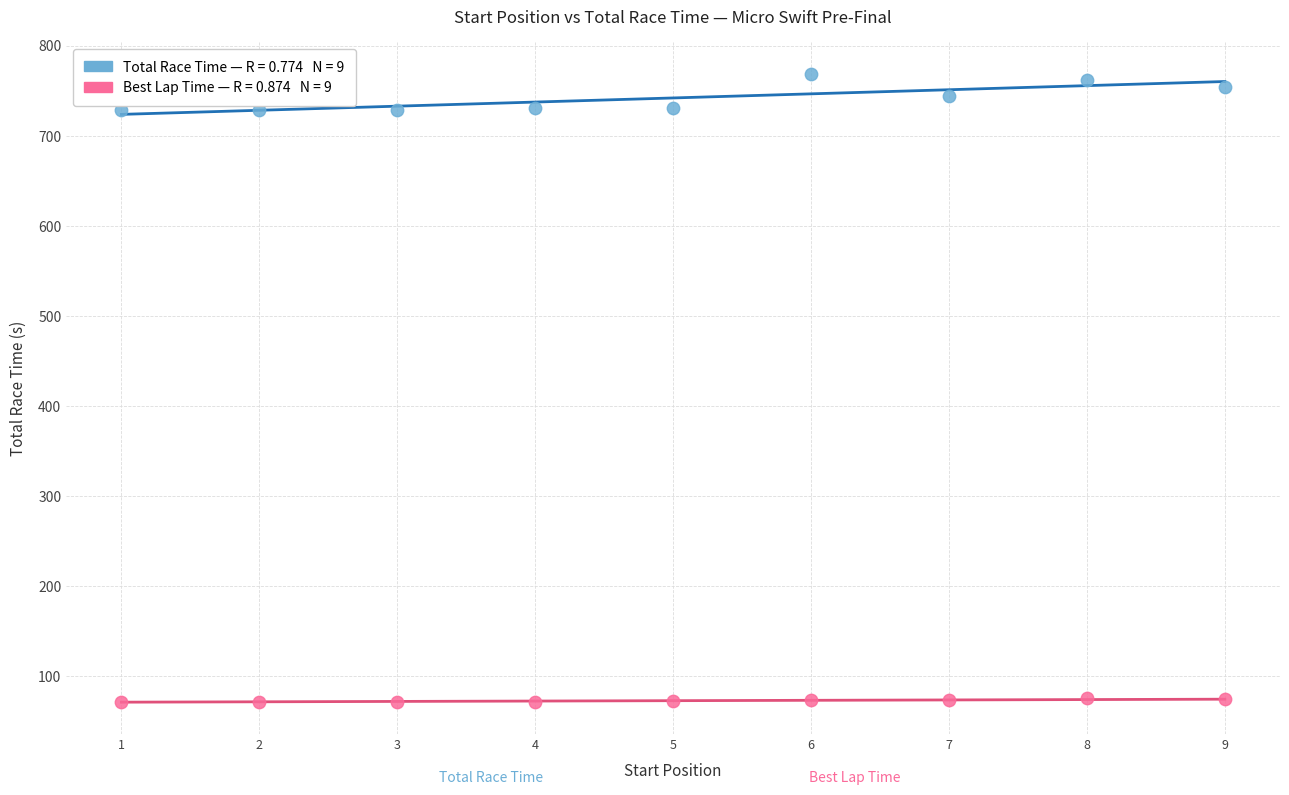

Across all data points, what is the range of X values (max minus min)?

8.0